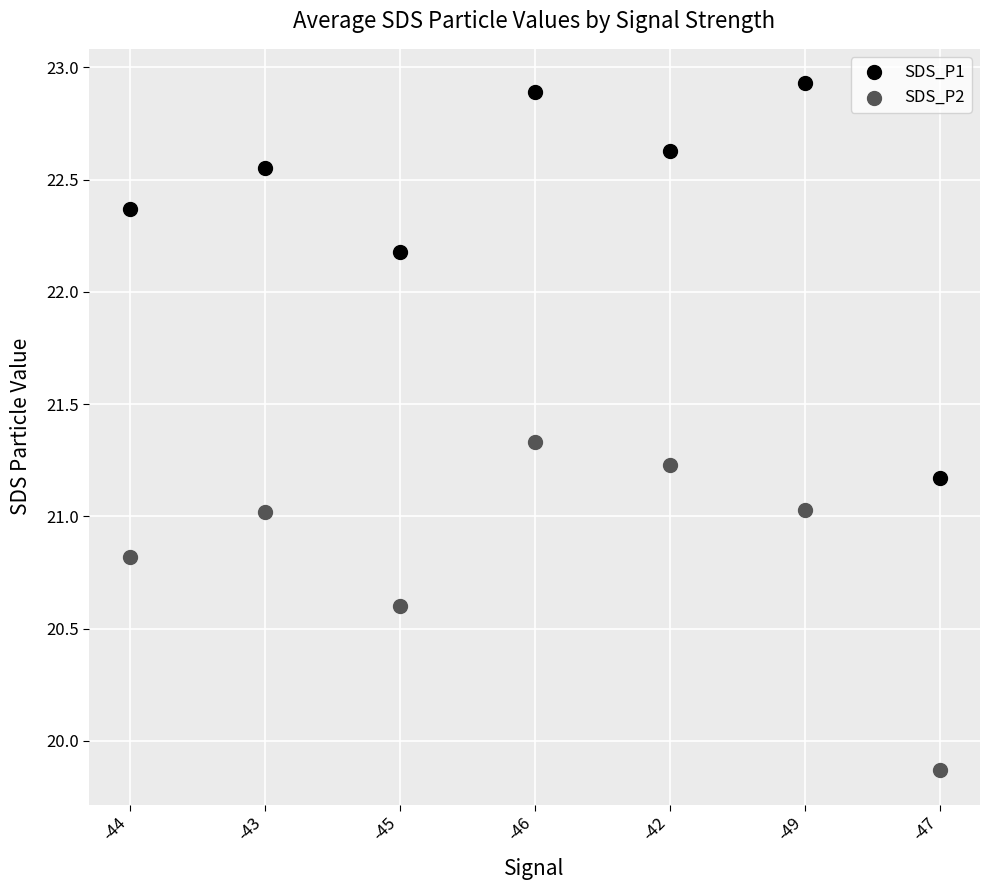

Which series reaches the maximum Y coordinate?

SDS_P1